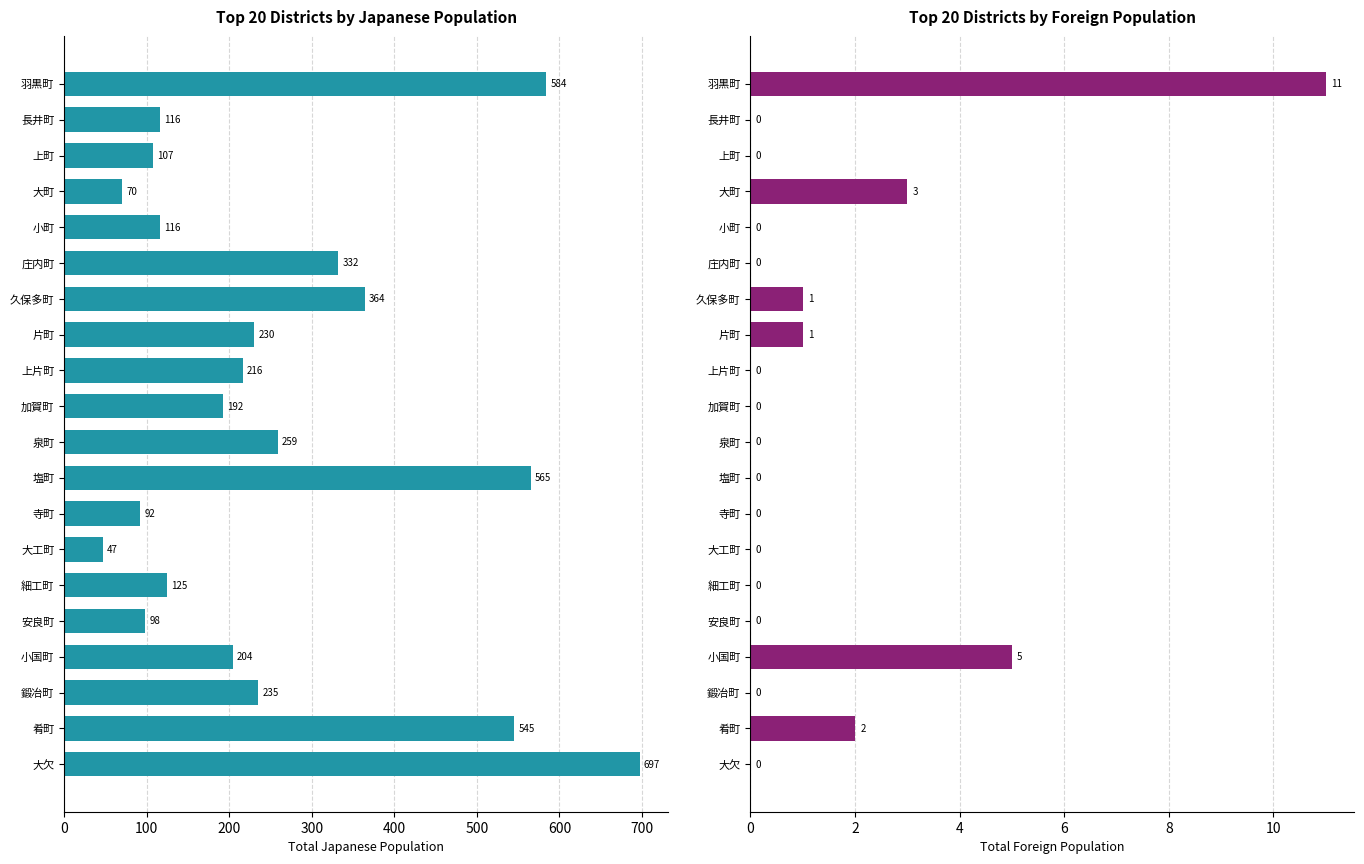

List the series in order of their overall mean, lowest first.

外国人, 日本人